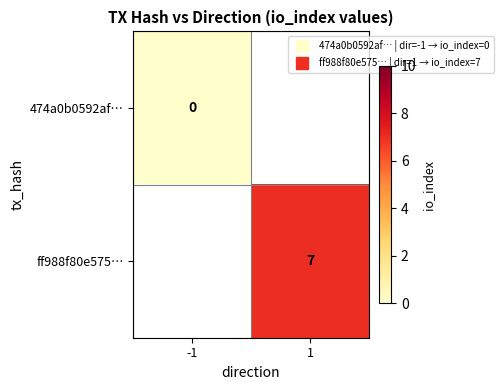

Which category has the lowest value in the ff988f80e575… series?

-1